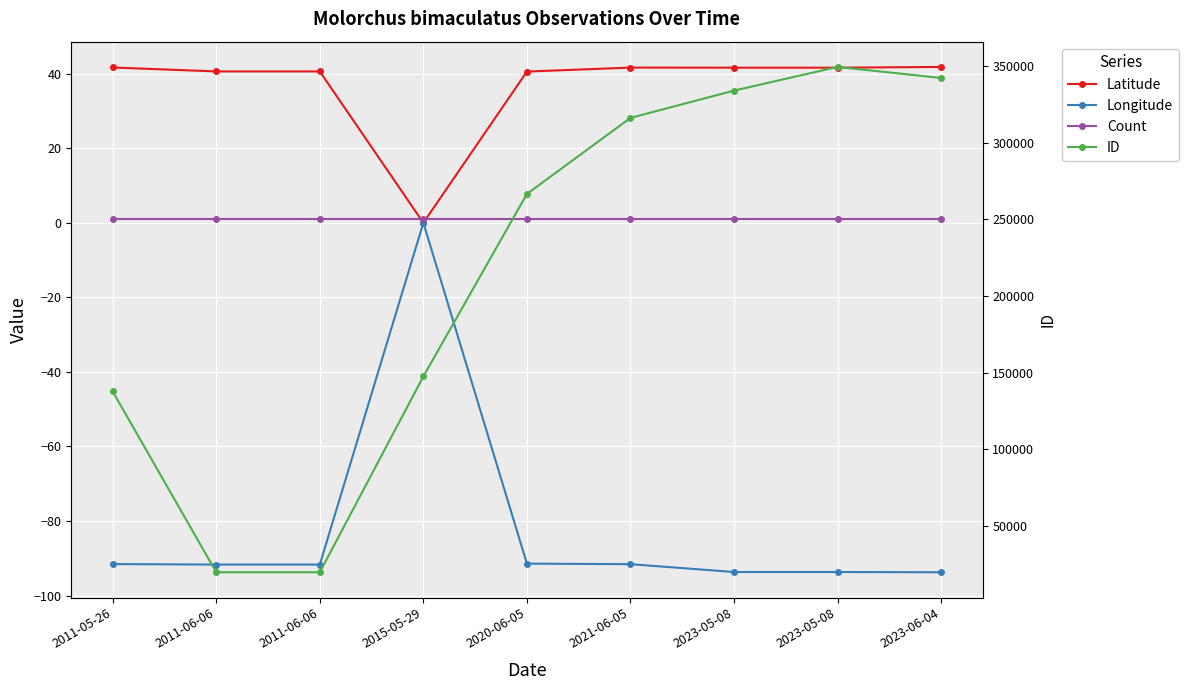

Which category has the highest value across all series?

2023-05-08